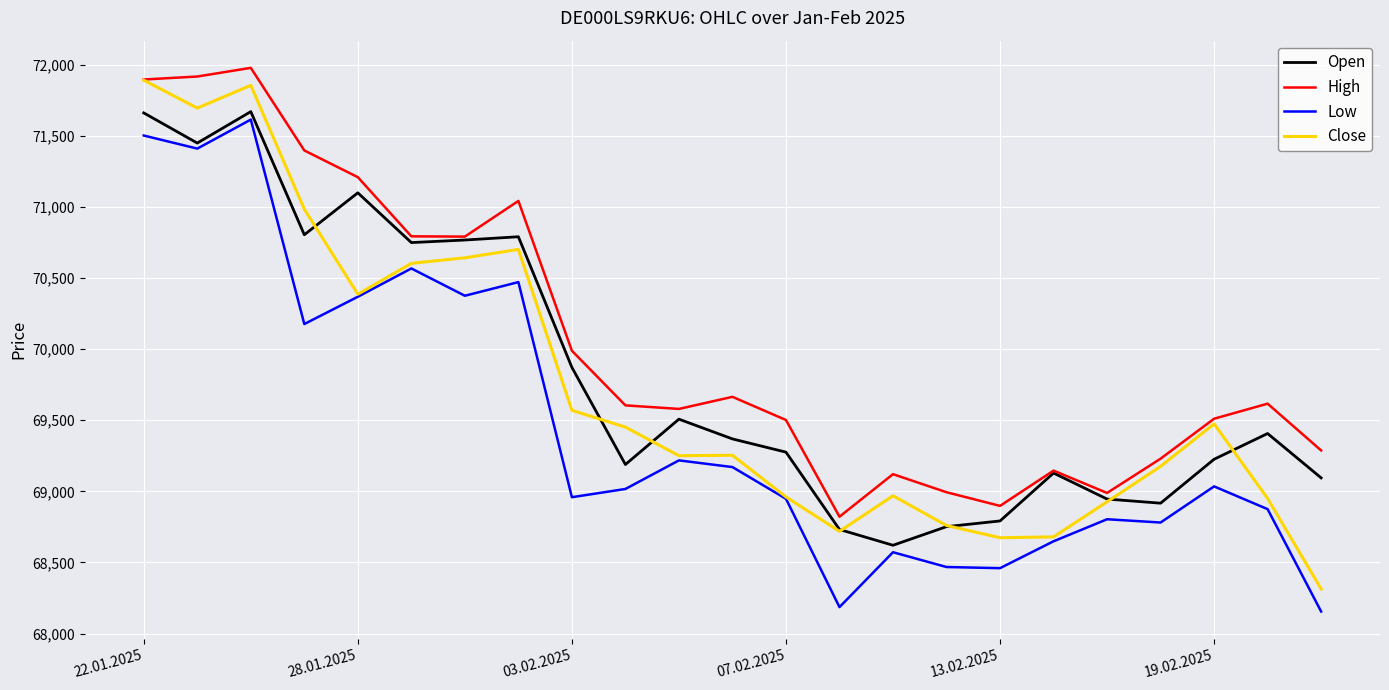

What is the difference between the maximum and minimum values in the Close series?

3578